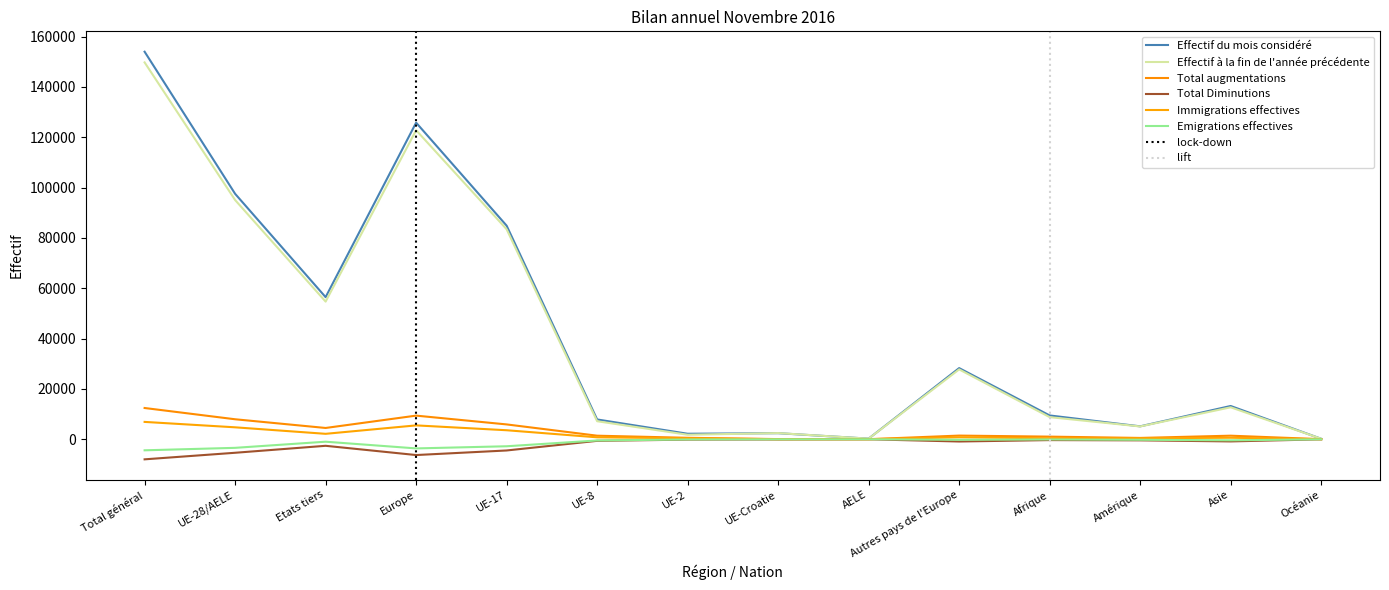

What is the difference between the highest and lowest values at UE-28/AELE?

102927